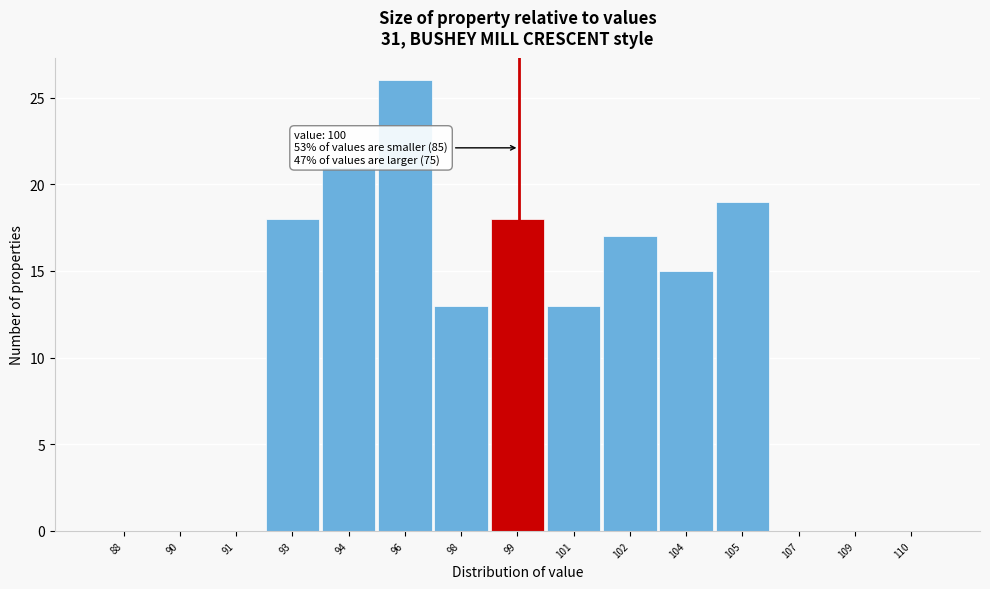

Reading right to left, extract all data points from this chart.

110=0	109=0	107=0	105=19	104=15	102=17	101=13	99=18	98=13	96=26	94=21	93=18	91=0	90=0	88=0